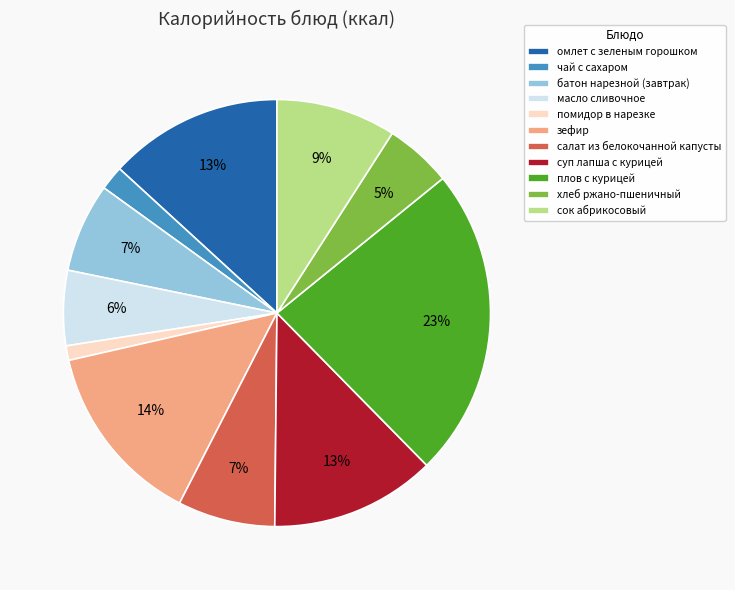

Does зефир represent more than half of the total?

No